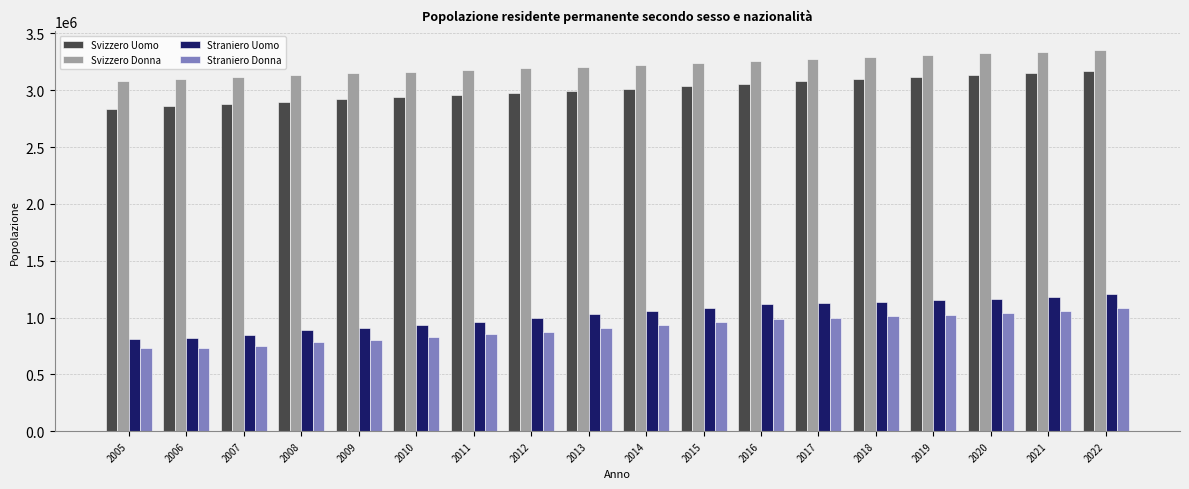

At how many categories does at least one series exceed 2057967?

18